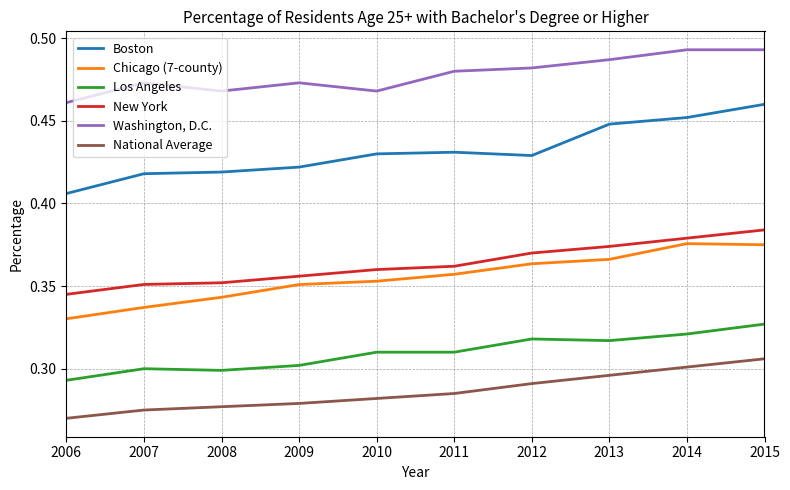

True or false: Boston and New York cross at least once.

False